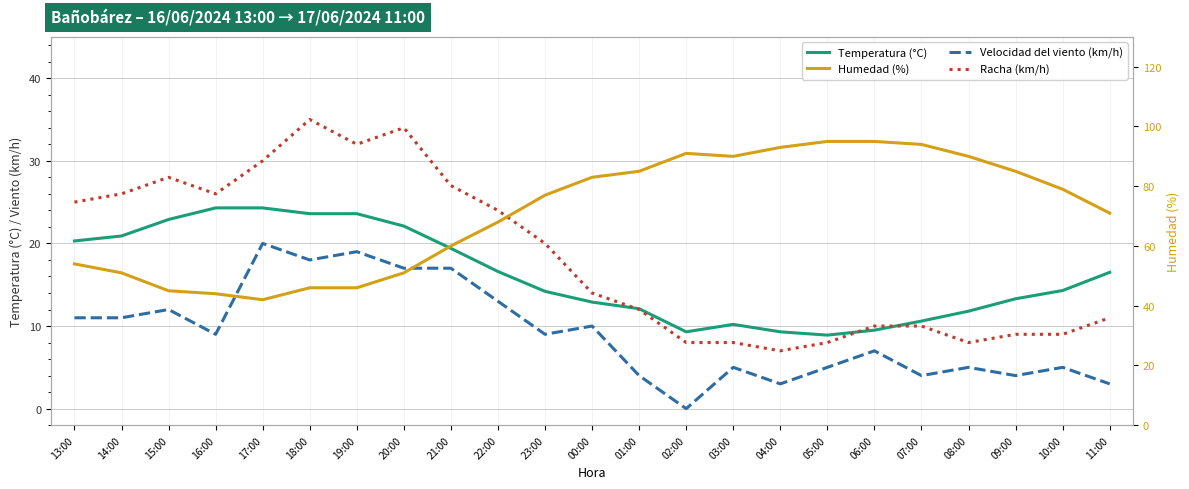

What is the sum of the Velocidad del viento (km/h) values at 00:00 and 23:00?

19.0